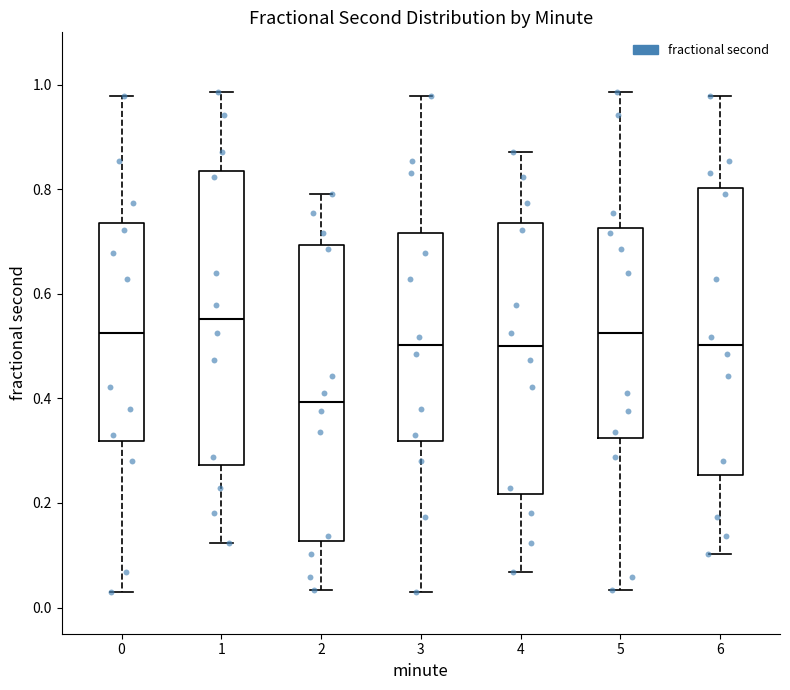

Reading left to right, transcribe this box plot: for each box, give where its median line is, the range the box spans, and where its two whiskers end, as read against the y-axis. The values are not printed on the chart, so give them approximately, as read against the axis.

0: median 0.52, box 0.32 to 0.74, whiskers 0.02 to 0.98
1: median 0.56, box 0.28 to 0.84, whiskers 0.12 to 0.98
2: median 0.40, box 0.12 to 0.70, whiskers 0.04 to 0.80
3: median 0.50, box 0.32 to 0.72, whiskers 0.02 to 0.98
4: median 0.50, box 0.22 to 0.74, whiskers 0.06 to 0.88
5: median 0.52, box 0.32 to 0.72, whiskers 0.04 to 0.98
6: median 0.50, box 0.26 to 0.80, whiskers 0.10 to 0.98